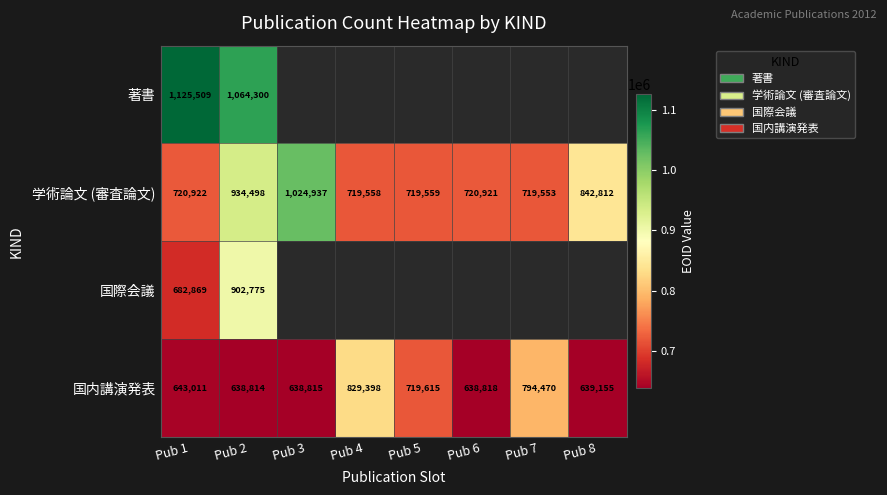

The 学術論文 (審査論文) series shows 1793314.5 at Pub 3. True or false?

False